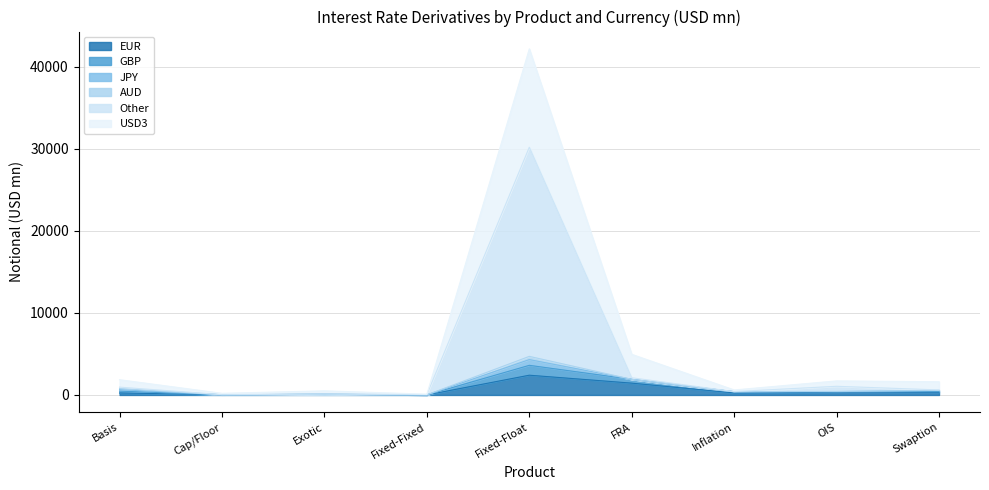

How many interior local valleys does the USD3 series have?

3